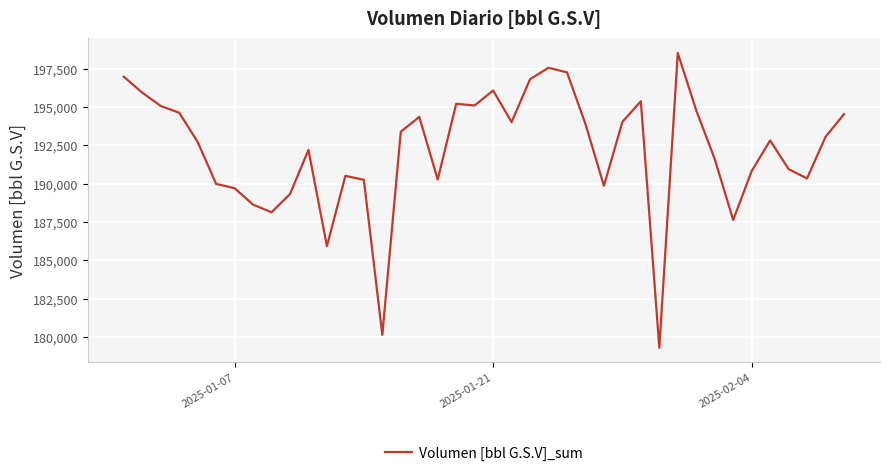

What is the greatest value displayed?

198528.5